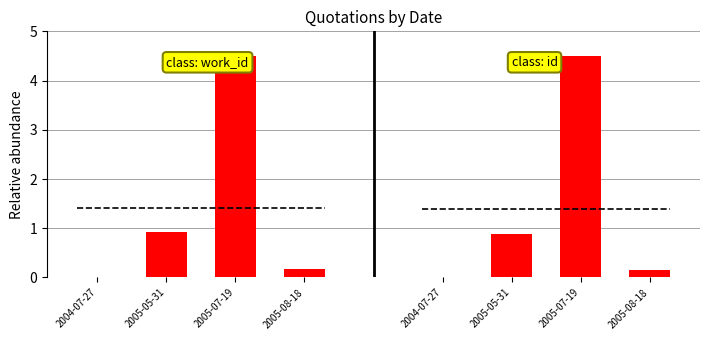

Is it true that id equals 0.2 at 2005-08-18?

True